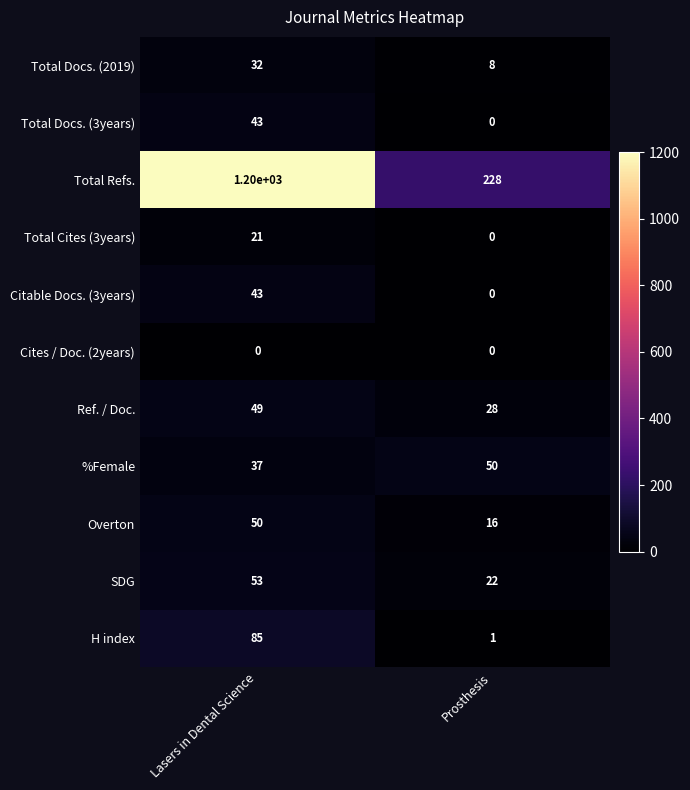

The Total Docs. (2019) series shows 32 at Lasers in Dental Science. True or false?

True